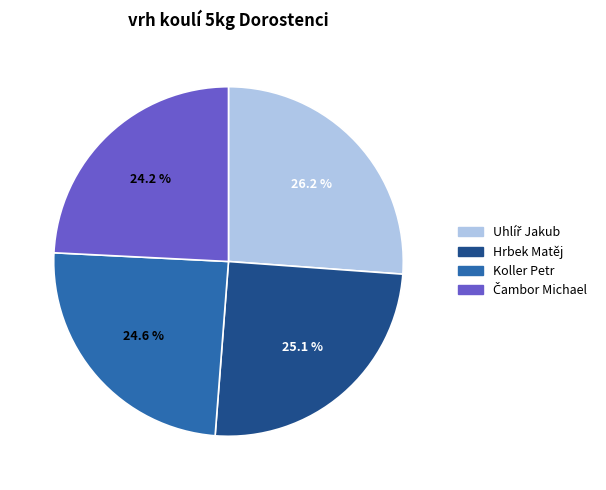

How many slices are in this pie chart?

4